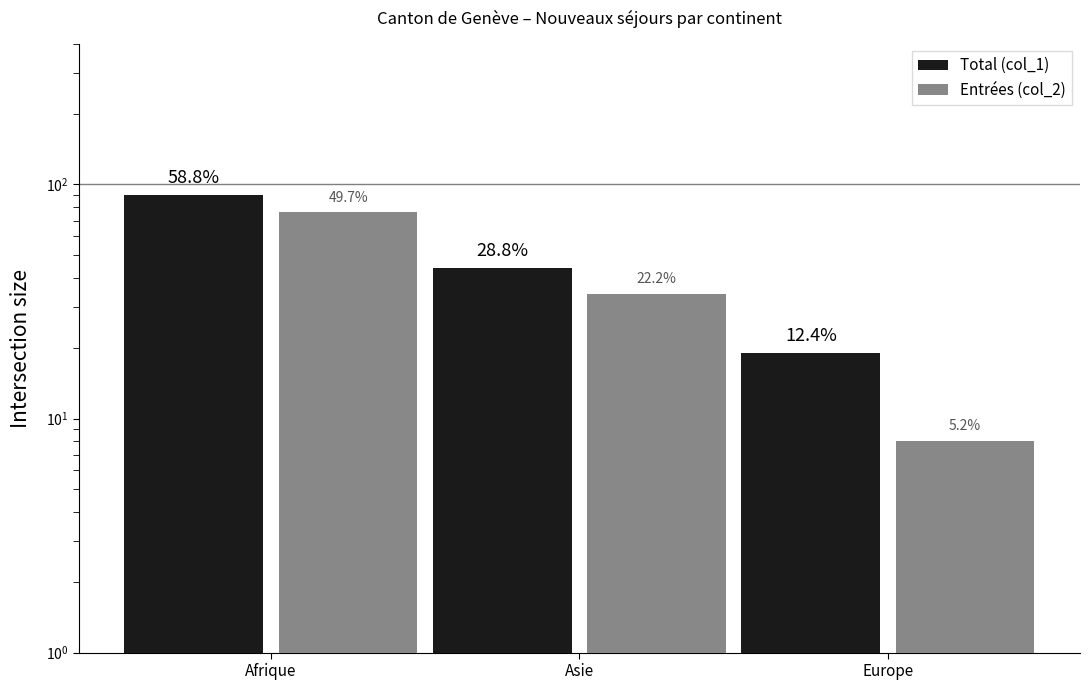

What is the approximate value of Total (col_1) at Europe, to the nearest 10?

20